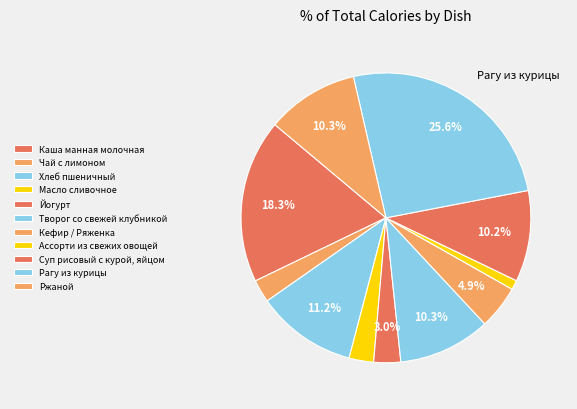

Rank the categories by value from lowest to highest.

Ассорти из свежих овощей, Чай с лимоном, Масло сливочное, Йогурт, Кефир / Ряженка, Суп рисовый с курой, яйцом, Ржаной, Творог со свежей клубникой, Хлеб пшеничный, Каша манная молочная, Рагу из курицы